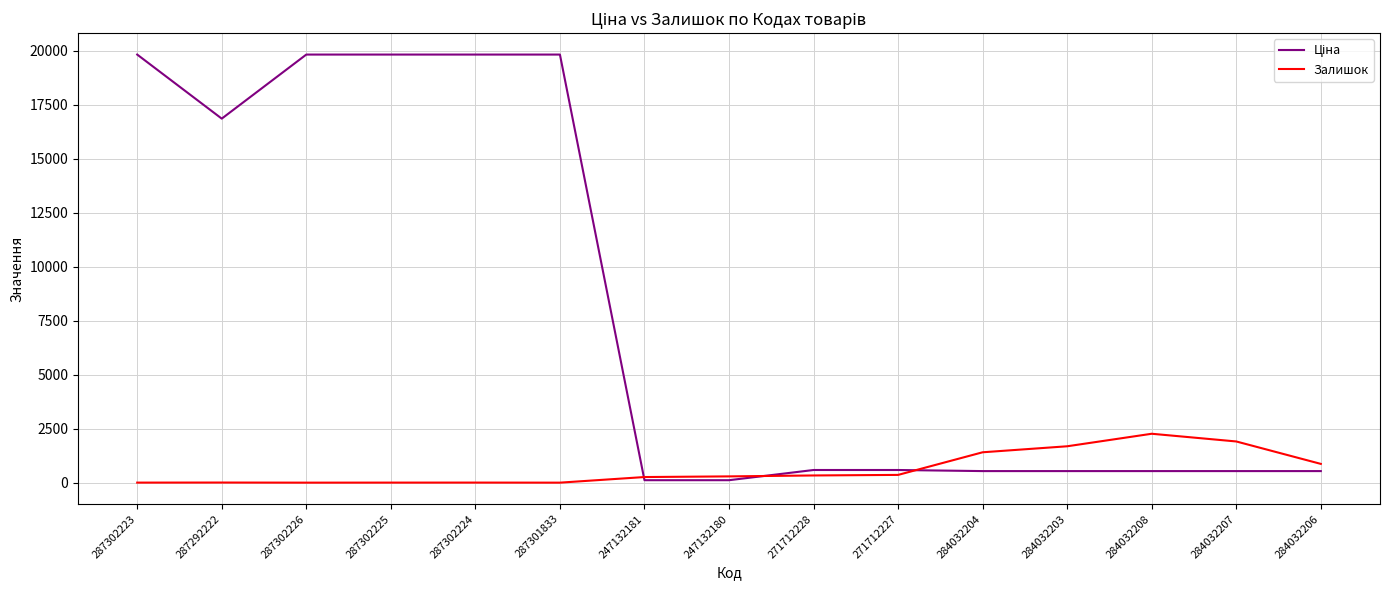

True or false: Залишок has a value of 359.0 at 271712227.

True